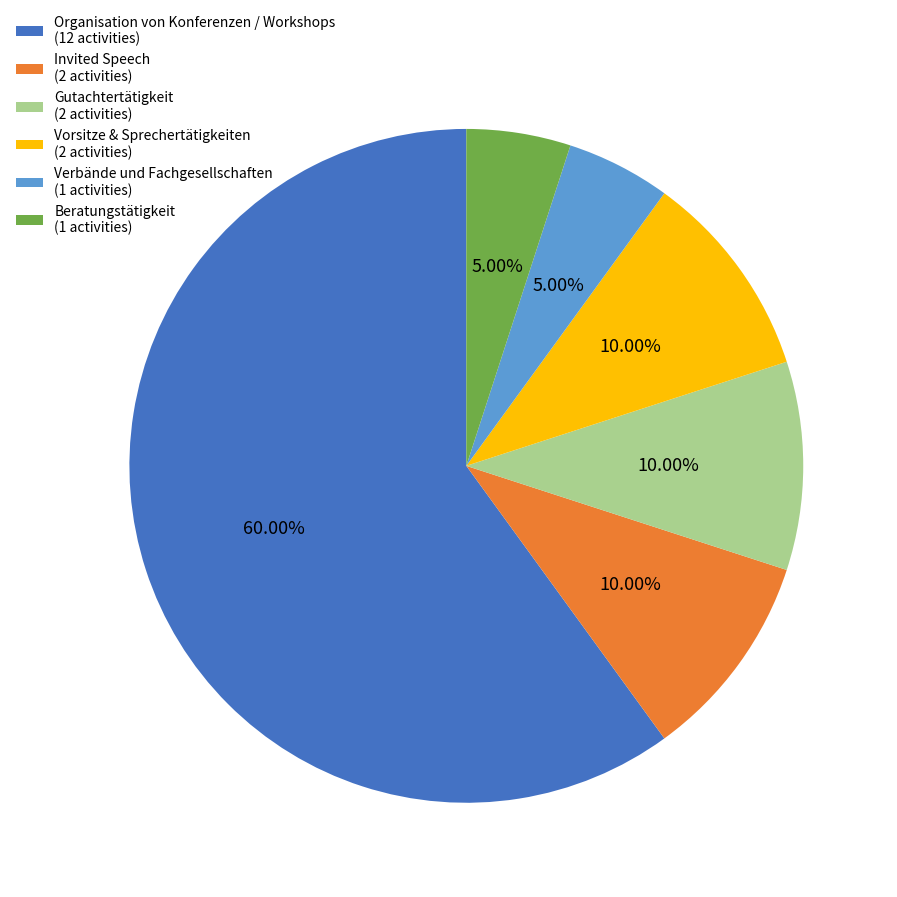

Which category has the biggest portion of the pie?

Organisation von Konferenzen / Workshops